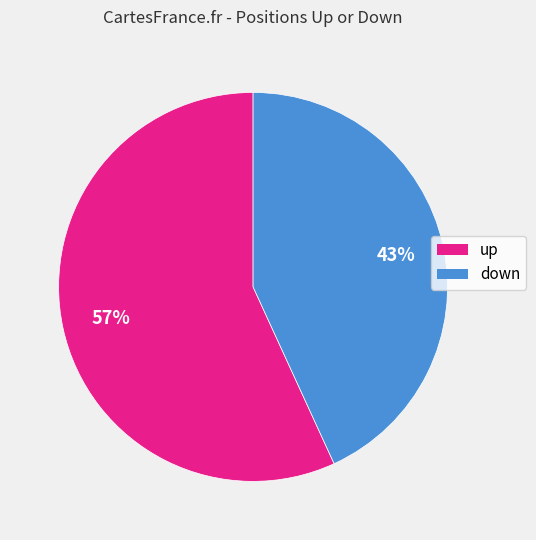

What is the smallest slice in the pie chart?

down